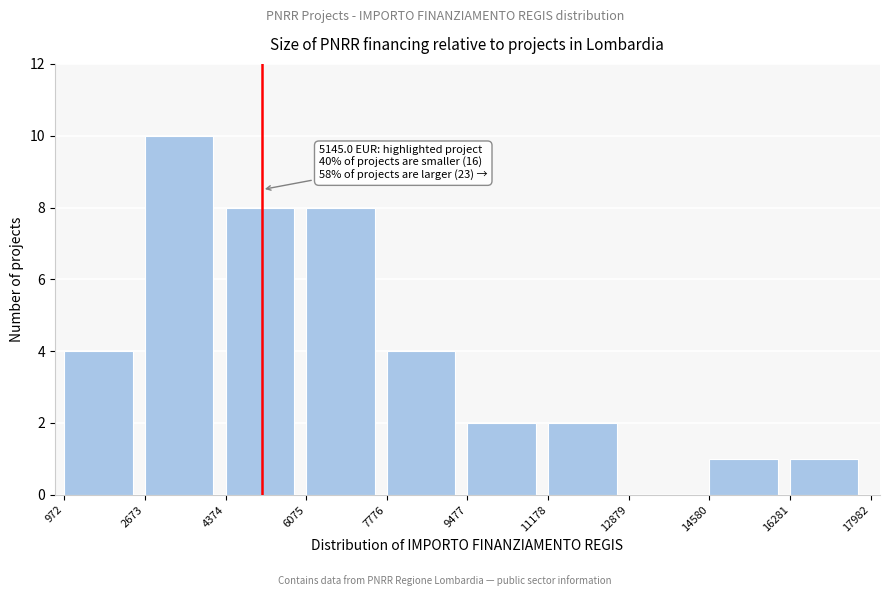

Over which range of the x-axis is the bar tallest?

2673 to 4374